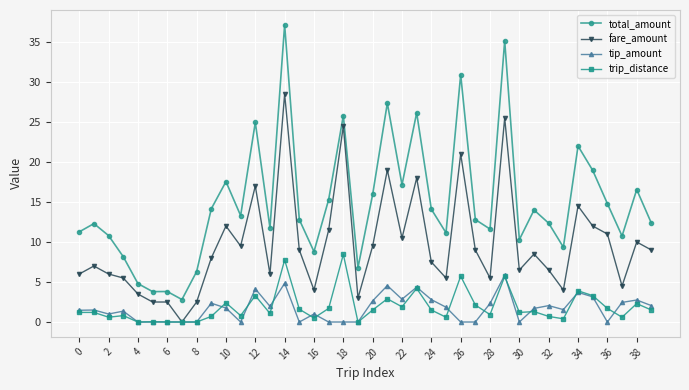

What is the maximum value shown in the chart?

37.1